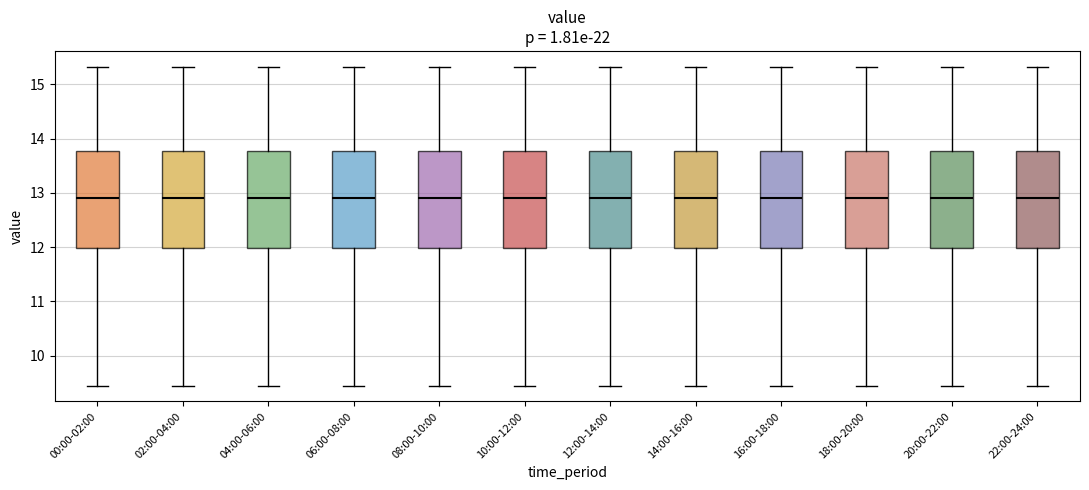

Reading left to right, transcribe this box plot: for each box, give where its median line is, the range the box spans, and where its two whiskers end, as read against the y-axis. The values are not printed on the chart, so give them approximately, as read against the axis.

00:00-02:00: median 12.9, box 12.0 to 13.8, whiskers 9.5 to 15.3
02:00-04:00: median 12.9, box 12.0 to 13.8, whiskers 9.5 to 15.3
04:00-06:00: median 12.9, box 12.0 to 13.8, whiskers 9.5 to 15.3
06:00-08:00: median 12.9, box 12.0 to 13.8, whiskers 9.5 to 15.3
08:00-10:00: median 12.9, box 12.0 to 13.8, whiskers 9.5 to 15.3
10:00-12:00: median 12.9, box 12.0 to 13.8, whiskers 9.5 to 15.3
12:00-14:00: median 12.9, box 12.0 to 13.8, whiskers 9.5 to 15.3
14:00-16:00: median 12.9, box 12.0 to 13.8, whiskers 9.5 to 15.3
16:00-18:00: median 12.9, box 12.0 to 13.8, whiskers 9.5 to 15.3
18:00-20:00: median 12.9, box 12.0 to 13.8, whiskers 9.5 to 15.3
20:00-22:00: median 12.9, box 12.0 to 13.8, whiskers 9.5 to 15.3
22:00-24:00: median 12.9, box 12.0 to 13.8, whiskers 9.5 to 15.3